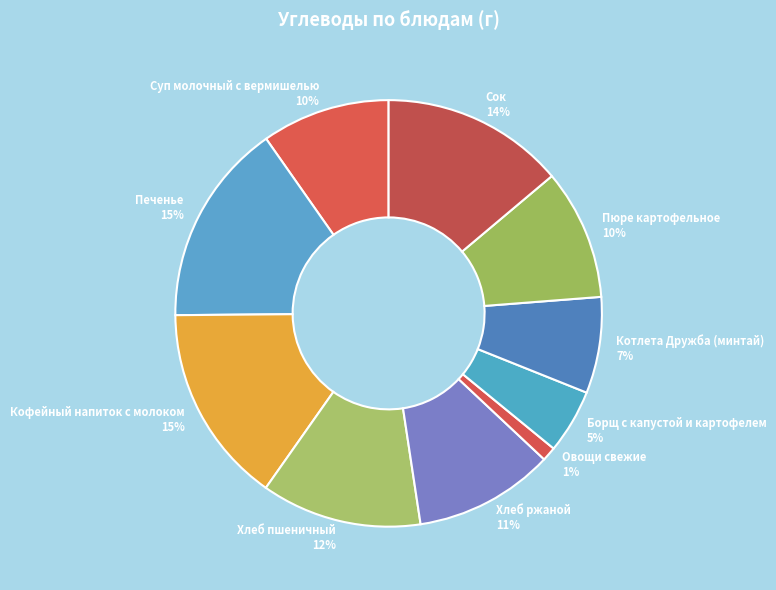

Is there a majority slice in this chart?

No